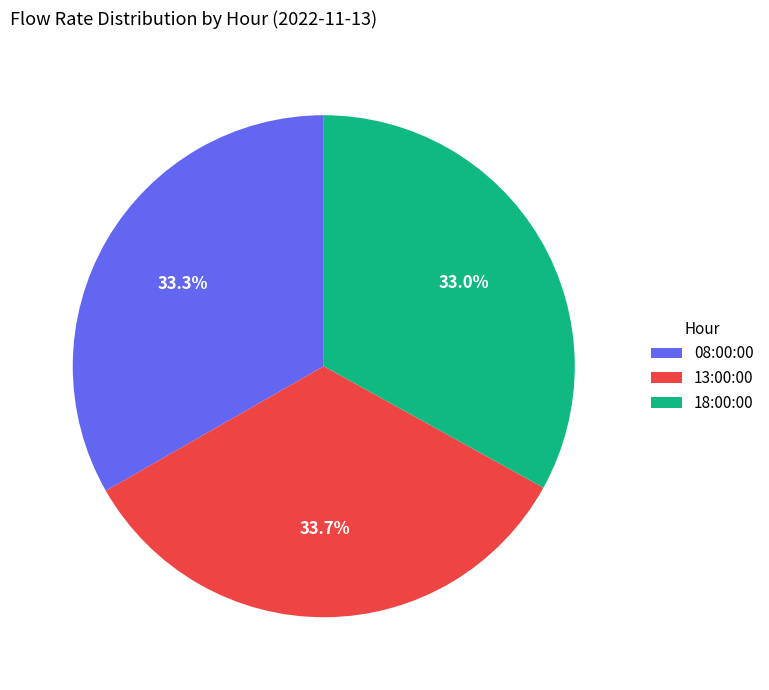

Is 08:00:00 the majority of the pie?

No